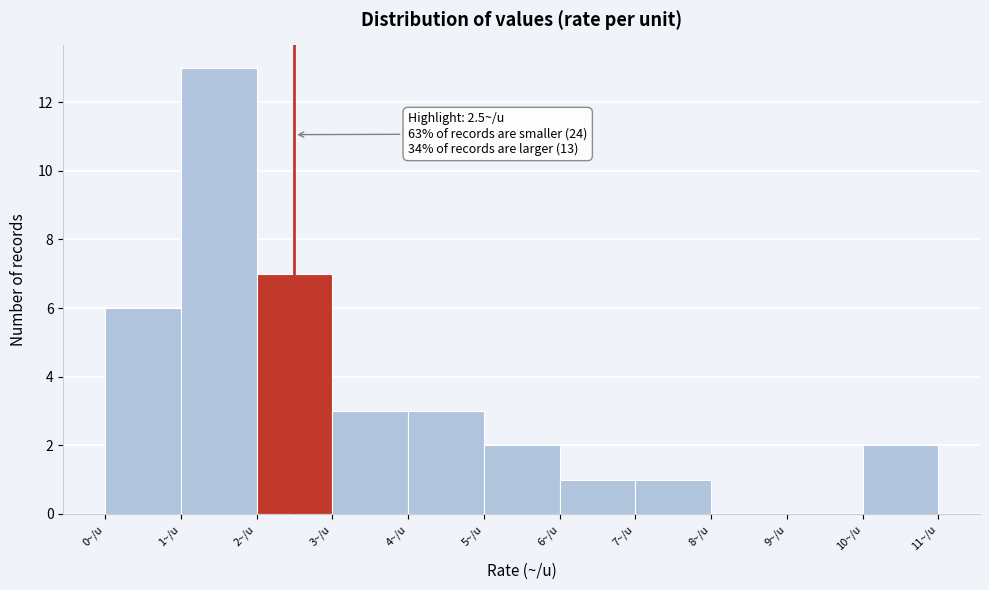

Over which range of the x-axis is the bar tallest?

1 to 2